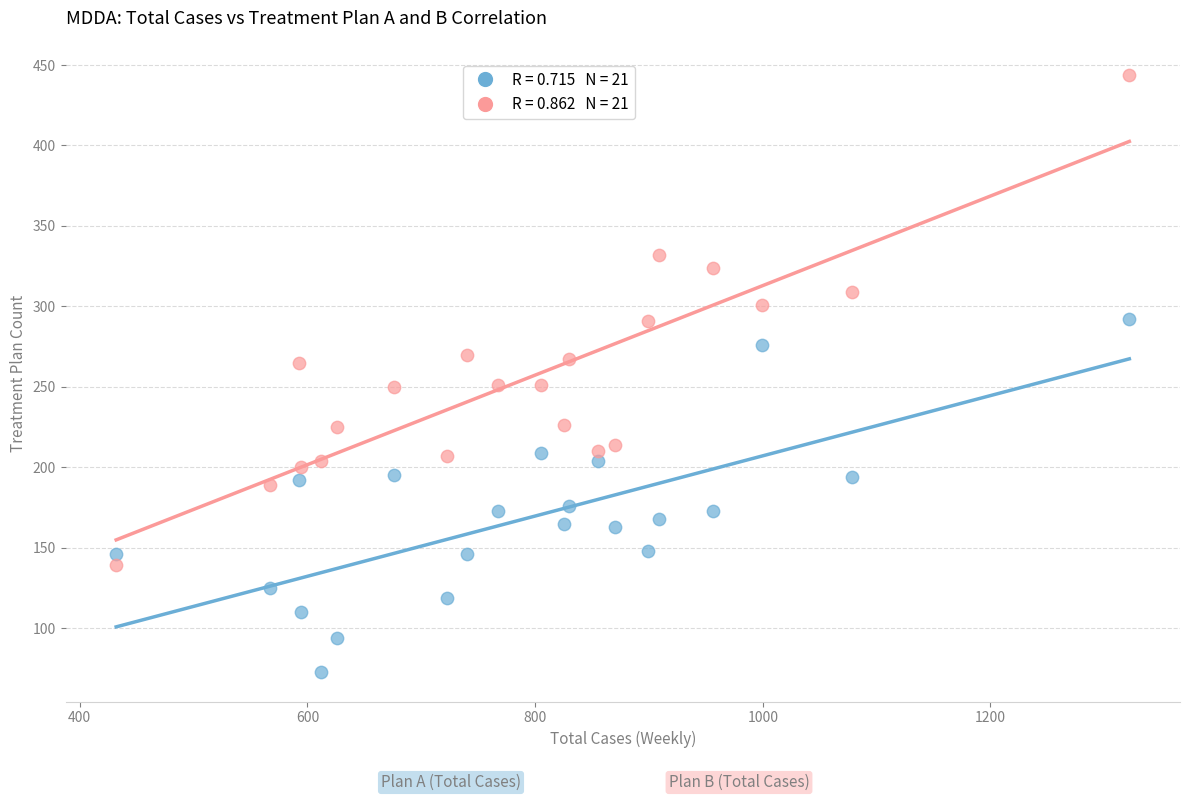

Across all data points, what is the range of X values (max minus min)?

890